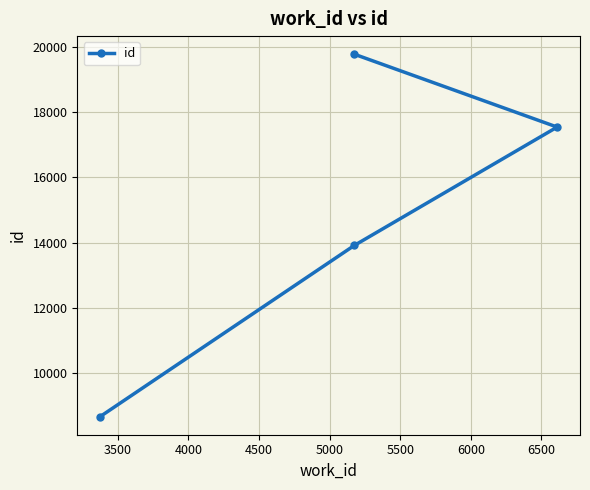

What is the difference between the values at 4000 and 3500?

3636